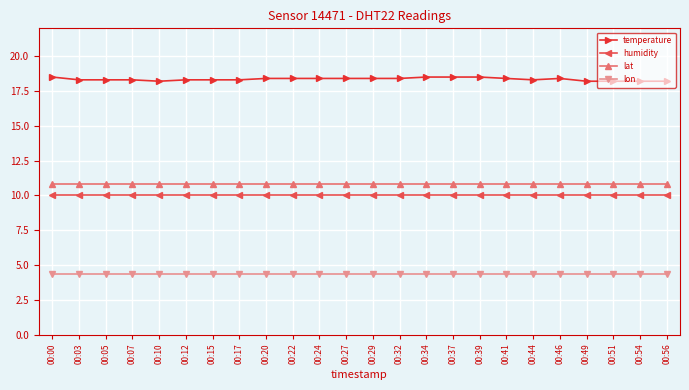

What is the total value across all series at 00:34?

43.6